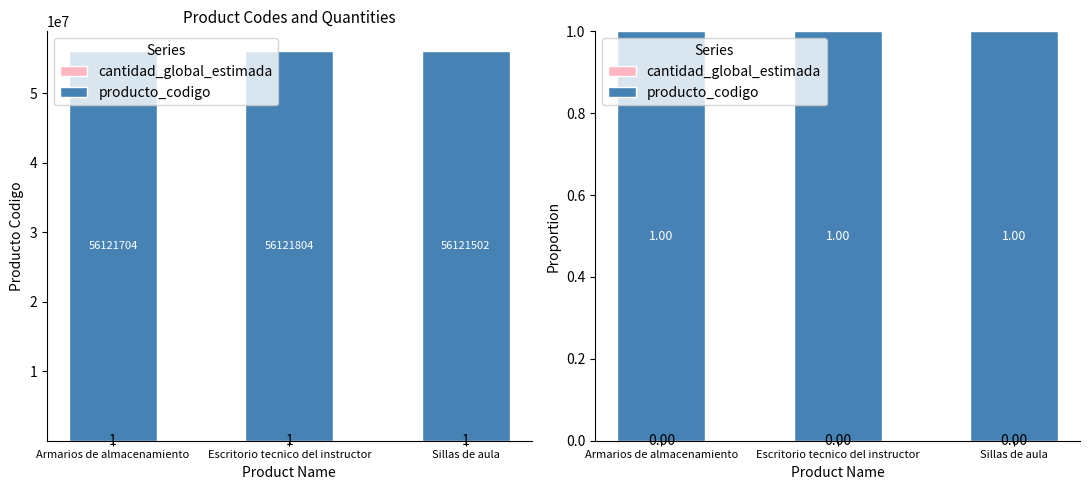

Read the producto_codigo value at Armarios de almacenamiento.

1.0